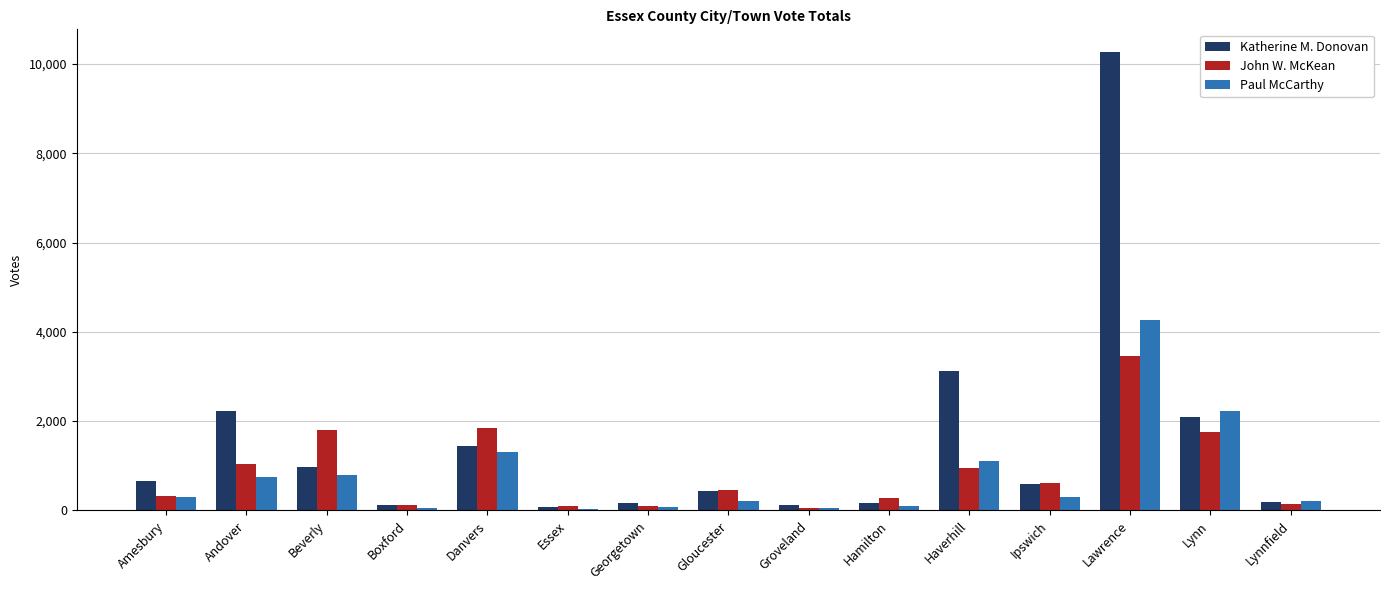

True or false: Paul McCarthy has a value of 756 at Andover.

True